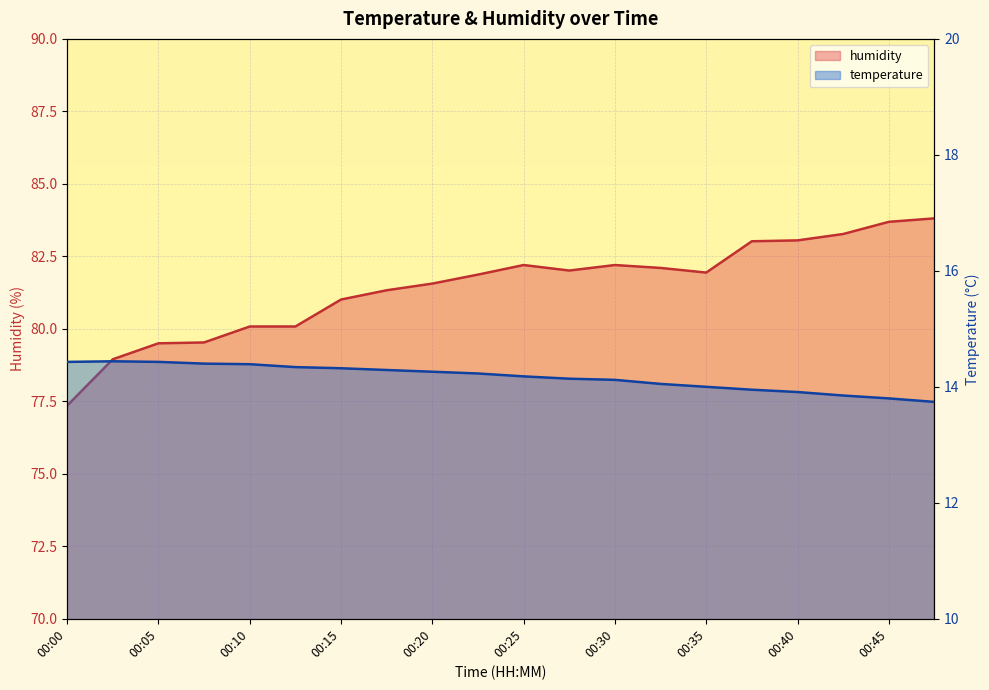

True or false: humidity has more than 0 points higher than both neighbors.

True